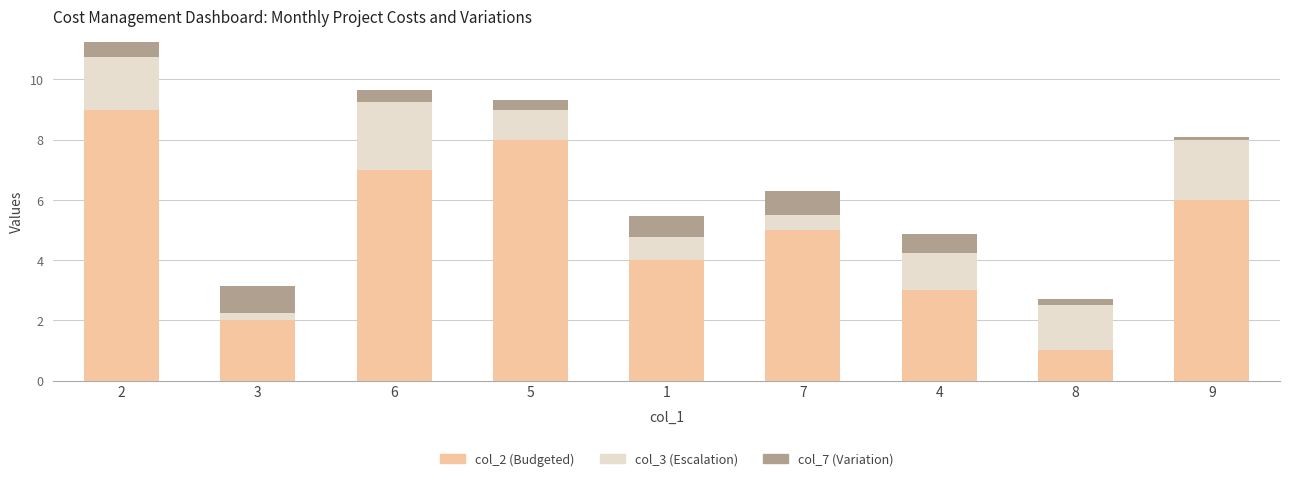

How many categories are shown in the chart?

9